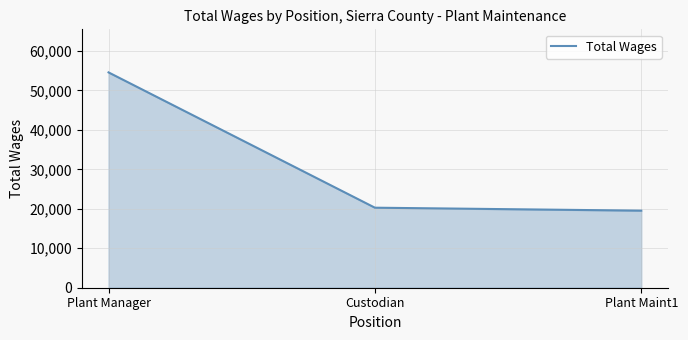

How many values are below 20275?

1